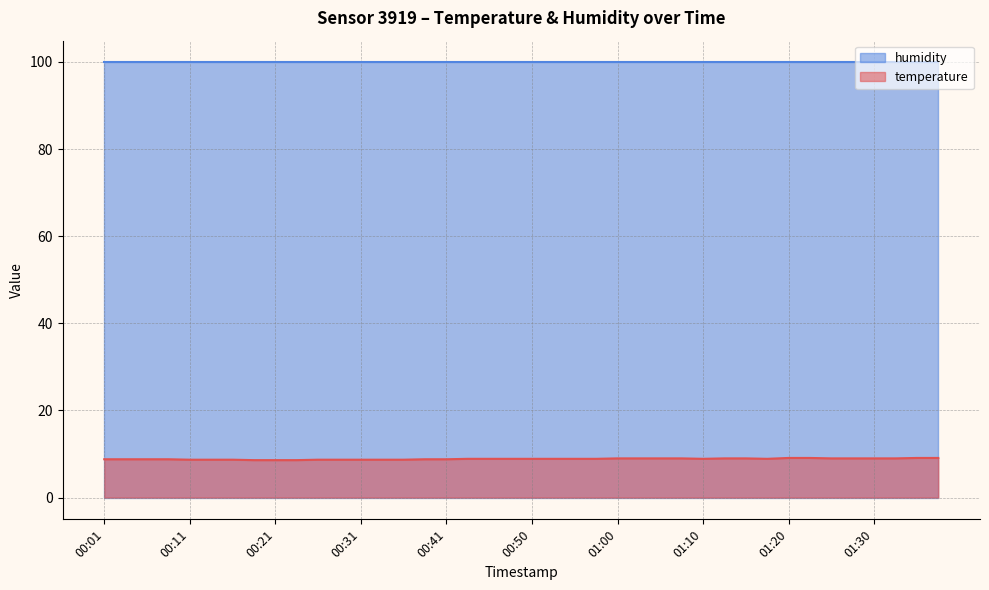

What is the sum of the values at 00:04 and 01:27?

17.8